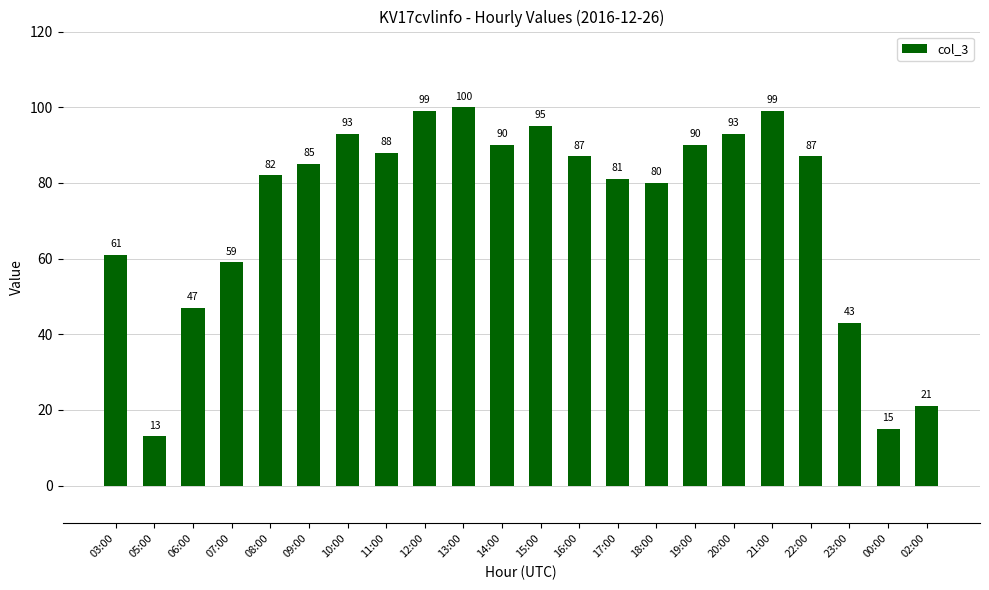

What position from the left is 10:00?

7